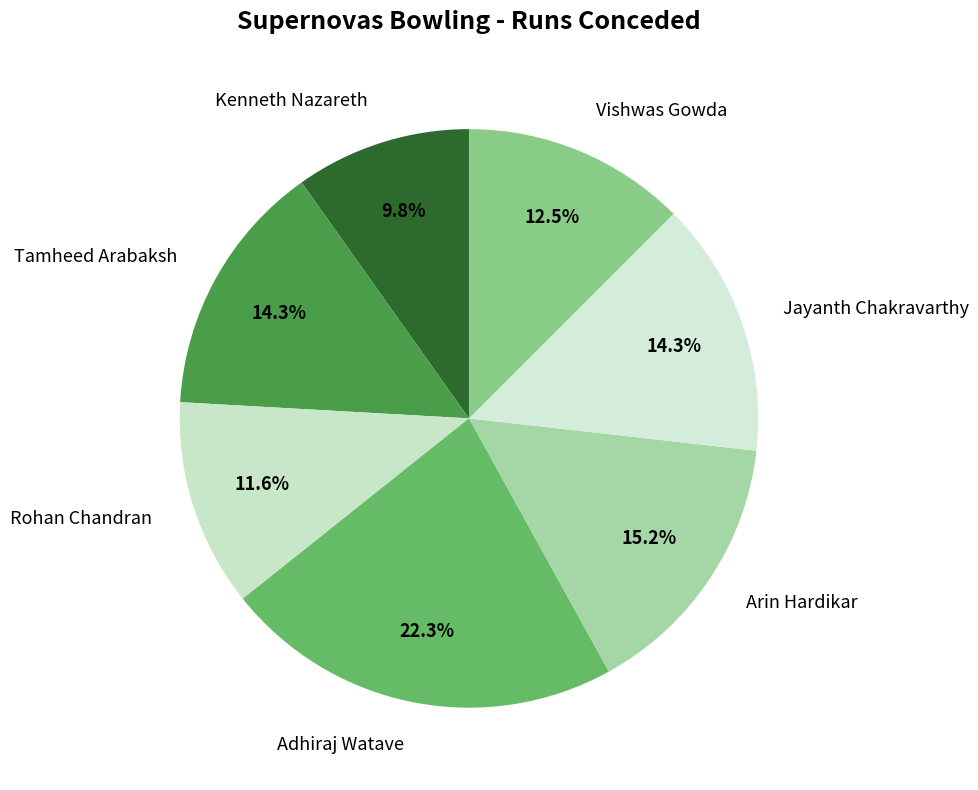

How much of the chart is everything except Arin Hardikar?

84.8%